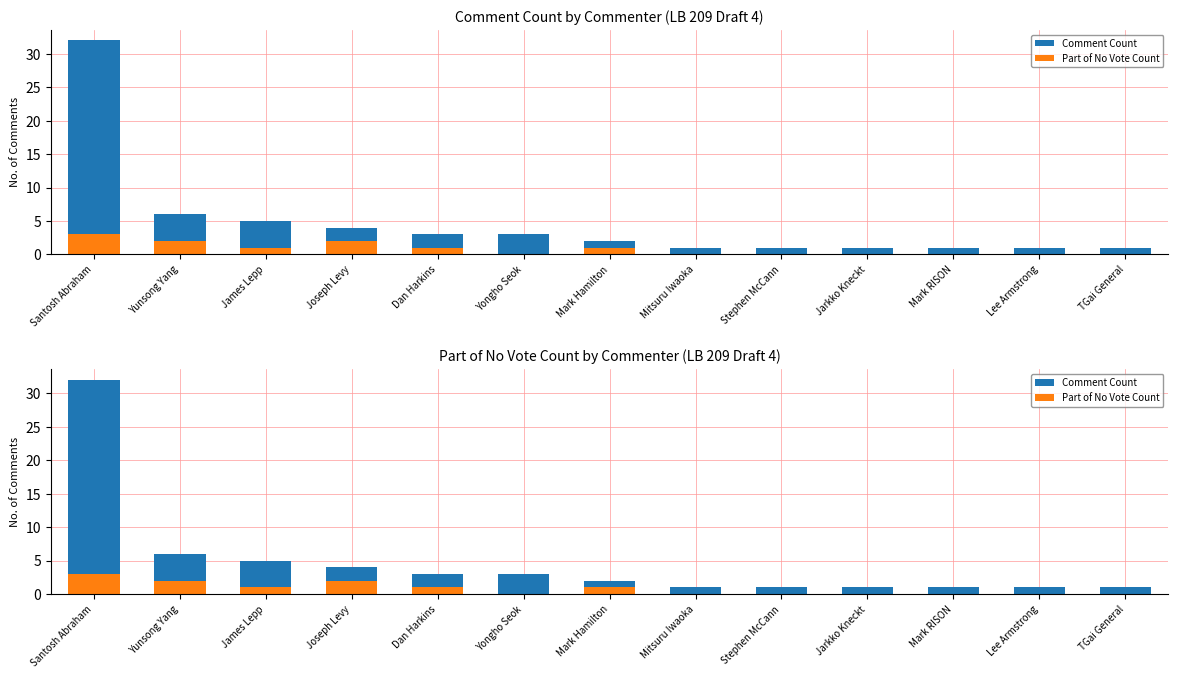

What is the sum of all Part of No Vote Count values?

10